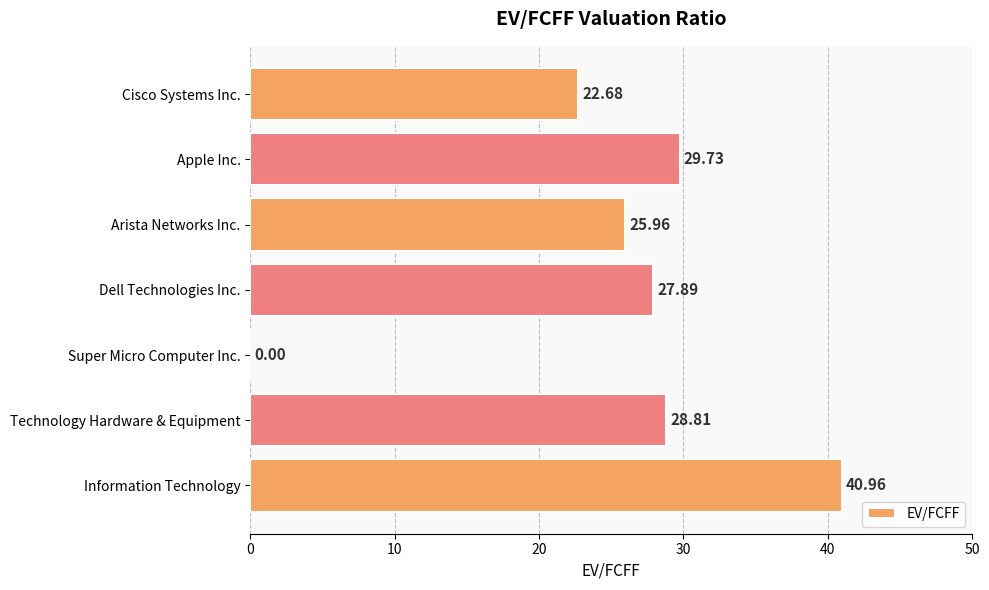

What is the sum of the values at Super Micro Computer Inc. and Technology Hardware & Equipment?

28.8